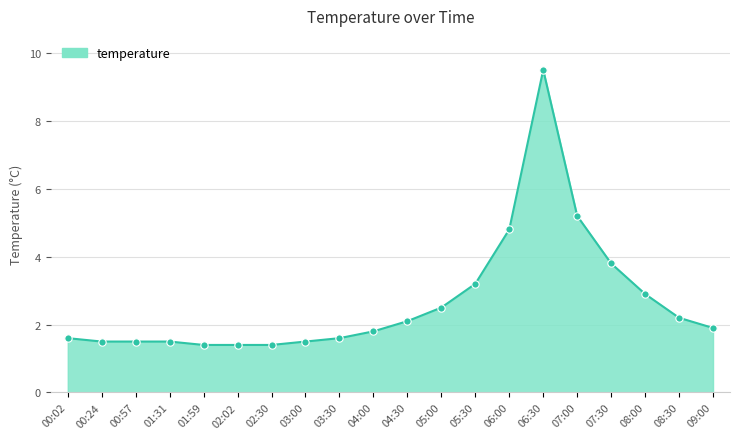

Which has a higher value, 07:00 or 00:24?

07:00